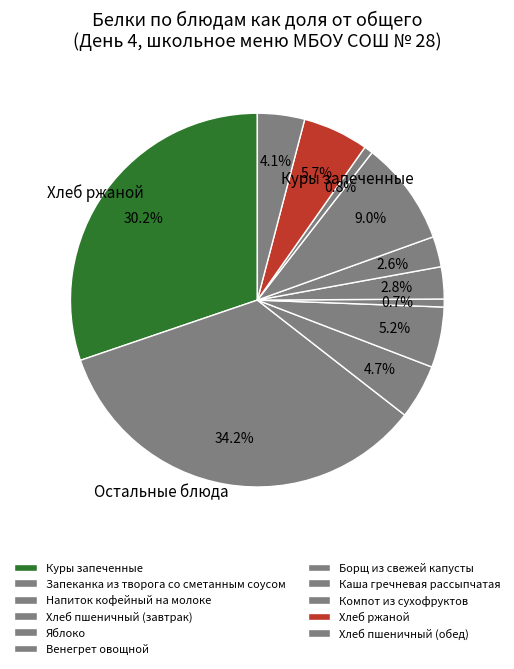

Is it true that Куры запеченные is 37% of the pie?

False